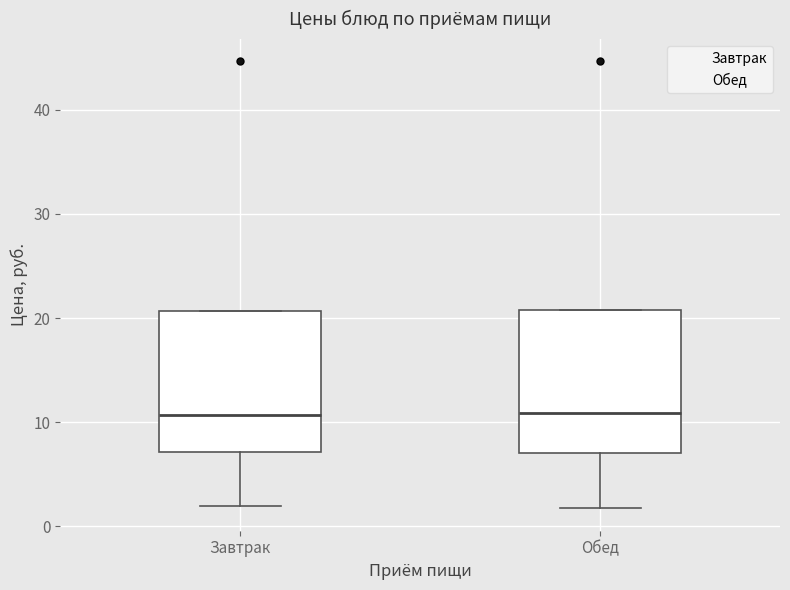

Reading left to right, transcribe this box plot: for each box, give where its median line is, the range the box spans, and where its two whiskers end, as read against the y-axis. The values are not printed on the chart, so give them approximately, as read against the axis.

Завтрак: median 11, box 7 to 21, whiskers 2 to 21
Обед: median 11, box 7 to 21, whiskers 2 to 21